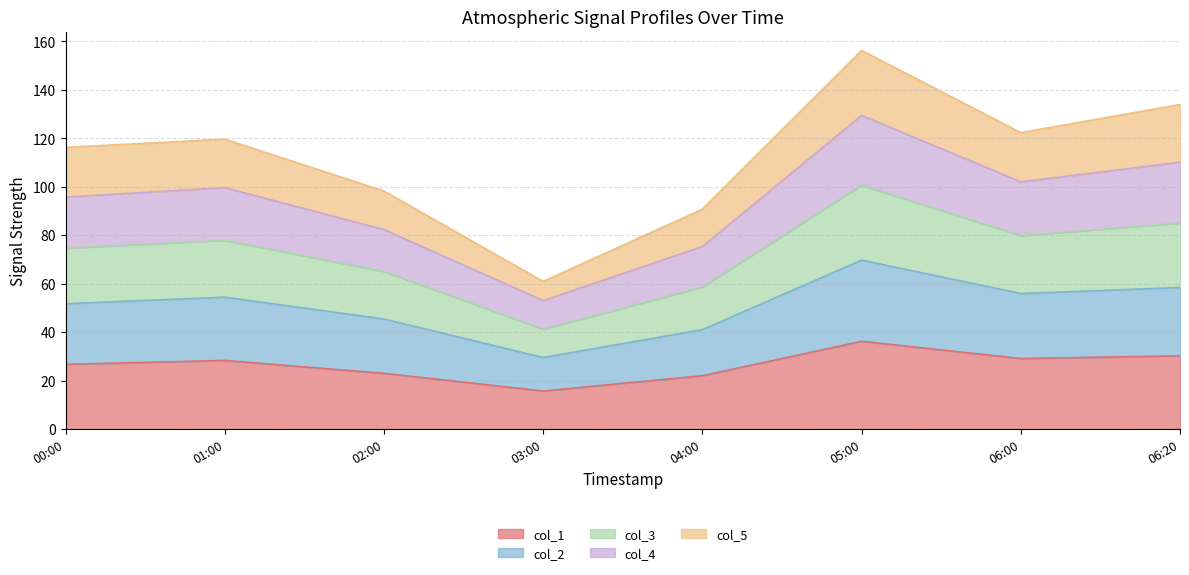

True or false: col_3 and col_1 cross at least once.

False